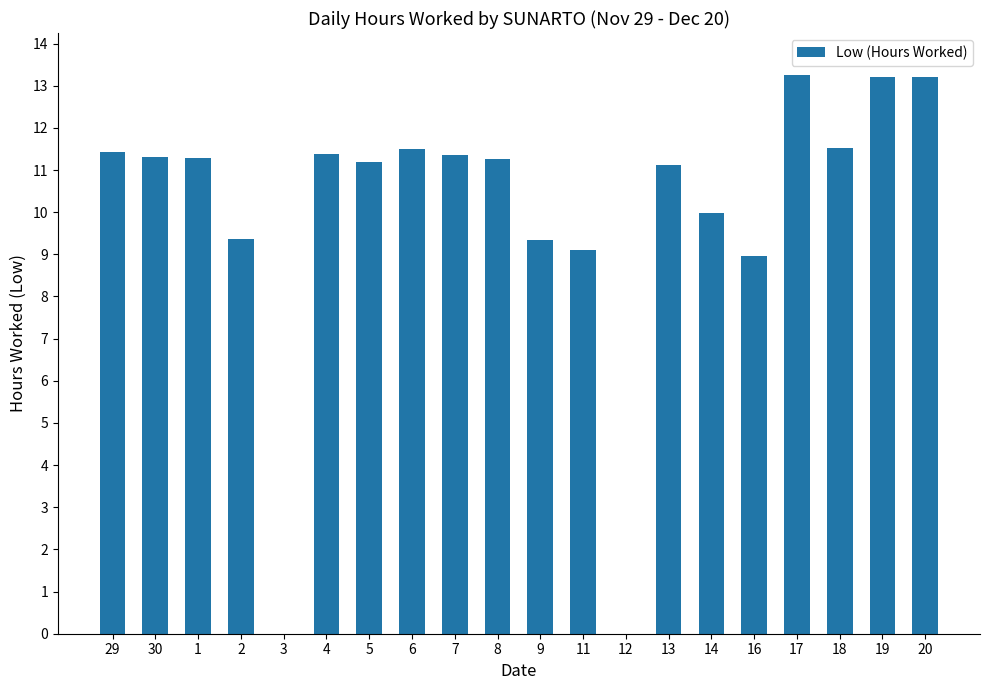

Is it true that the value at 12 is 8.8?

False